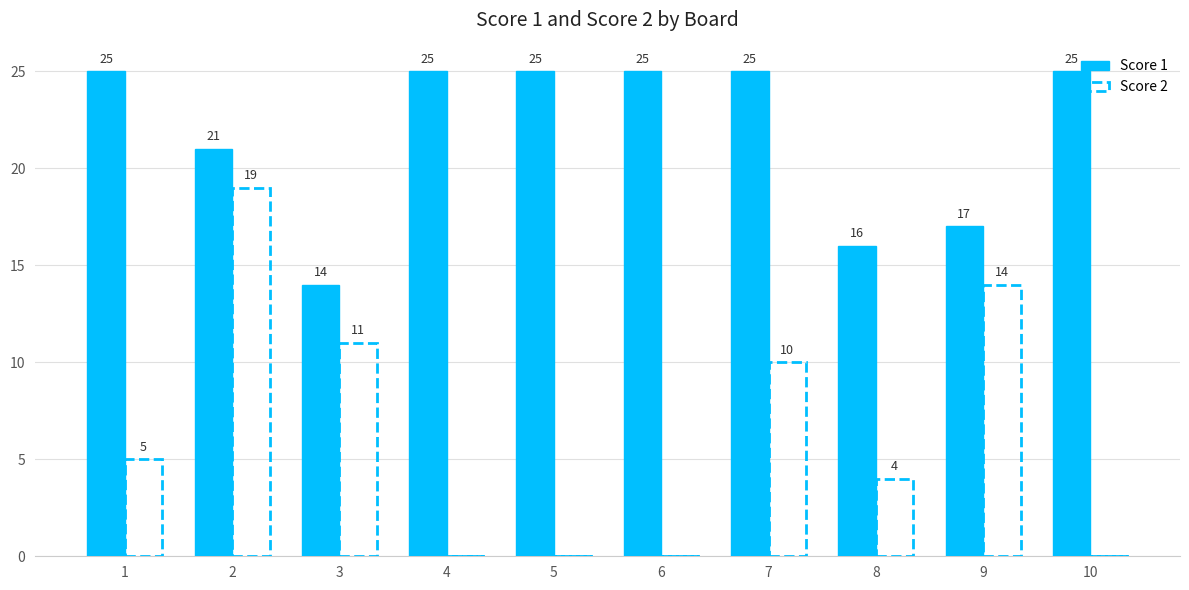

How many data points does each series have?

10